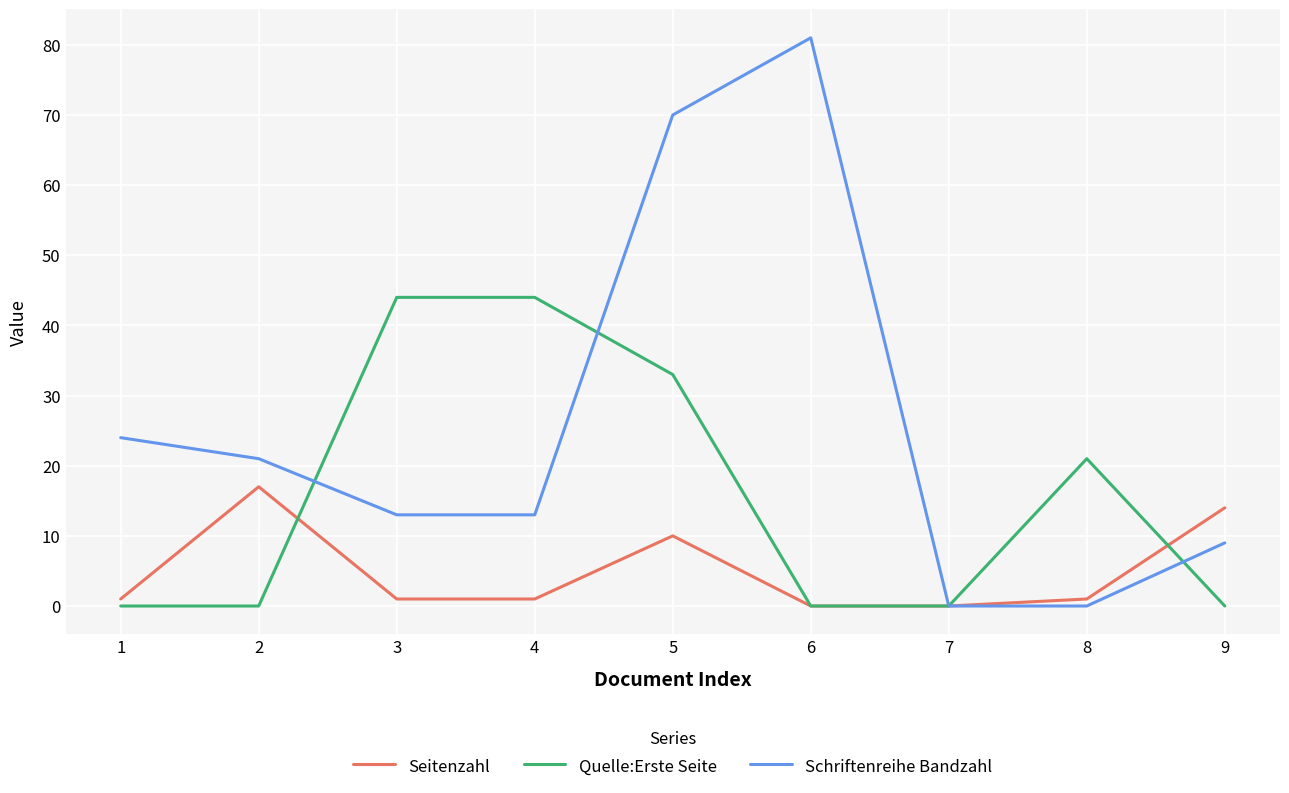

How many interior local peaks does the Schriftenreihe Bandzahl series have?

1